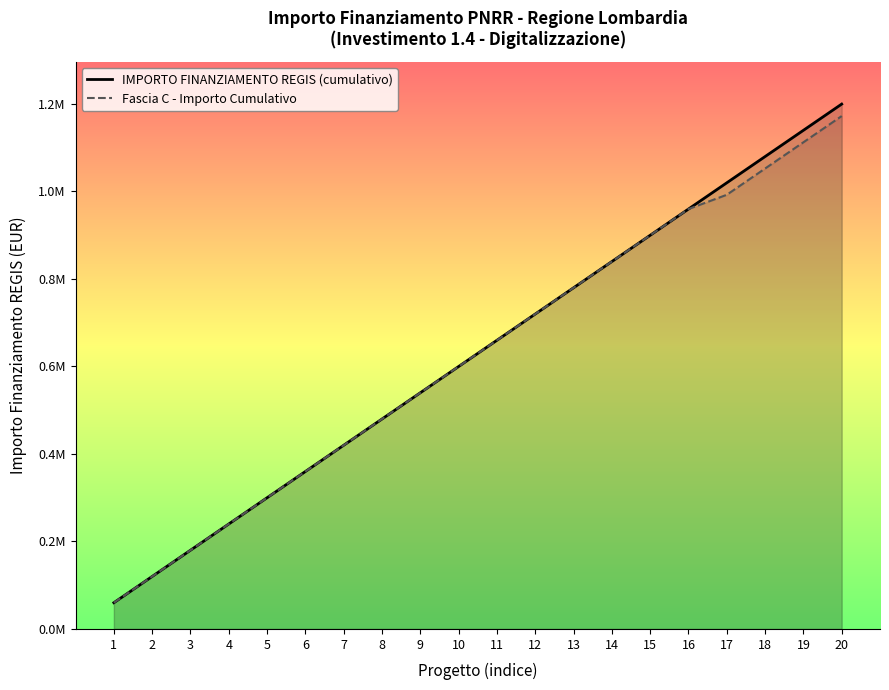

Rank the series at 9 from lowest to highest value.

IMPORTO FINANZIAMENTO REGIS (cumulativo), Fascia C - Importo Cumulativo